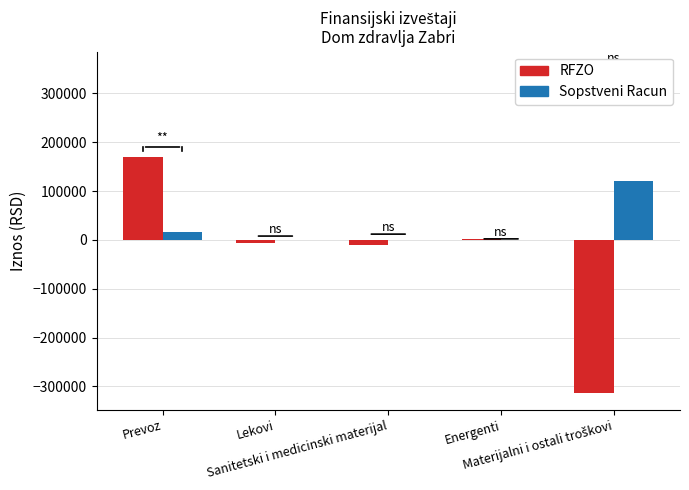

Are the bars grouped side by side (vs. stacked)?

Yes